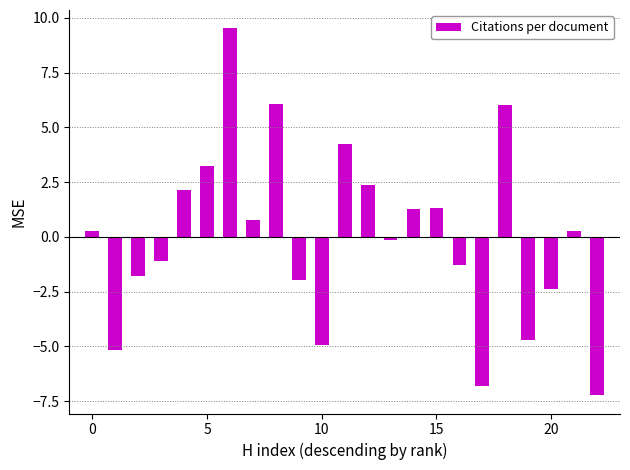

What is the minimum value shown in the chart?

-7.2